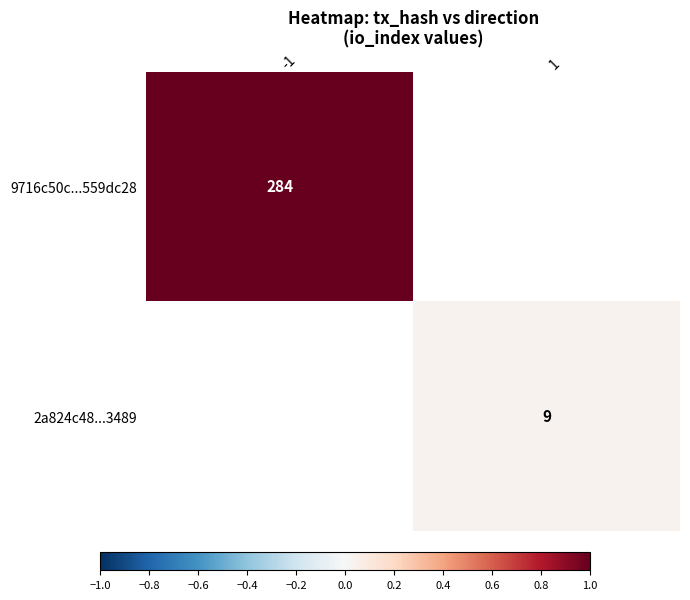

List the series in order of their peak value, highest first.

9716c50c...559dc28, 2a824c48...3489